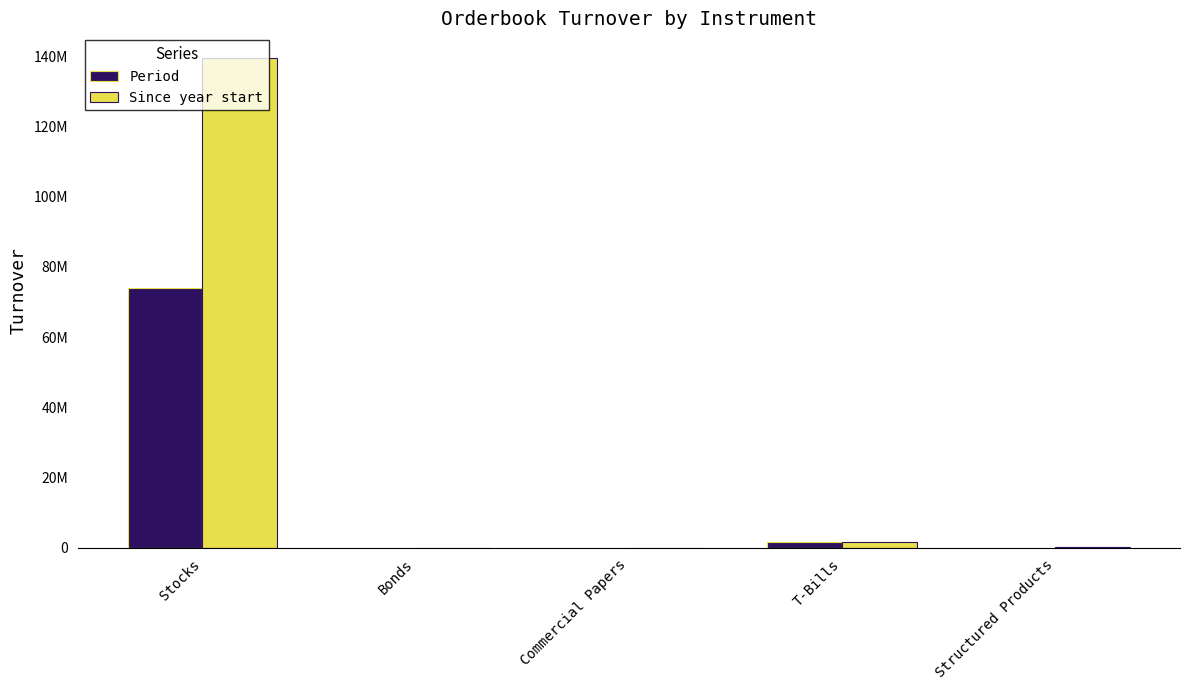

The Period series shows 30725049.2 at Commercial Papers. True or false?

False